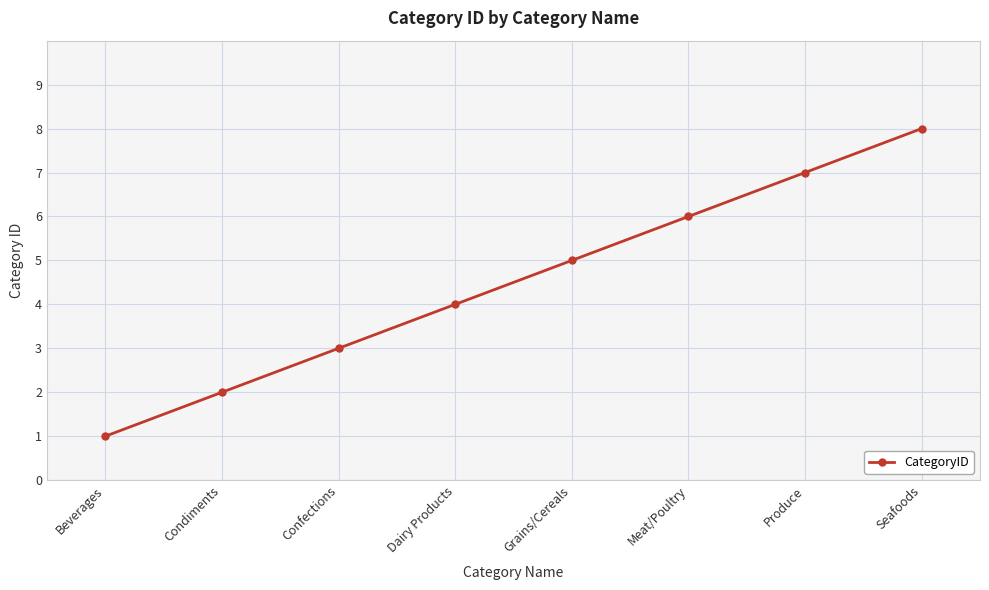

Rank the categories by value from lowest to highest.

Beverages, Condiments, Confections, Dairy Products, Grains/Cereals, Meat/Poultry, Produce, Seafoods